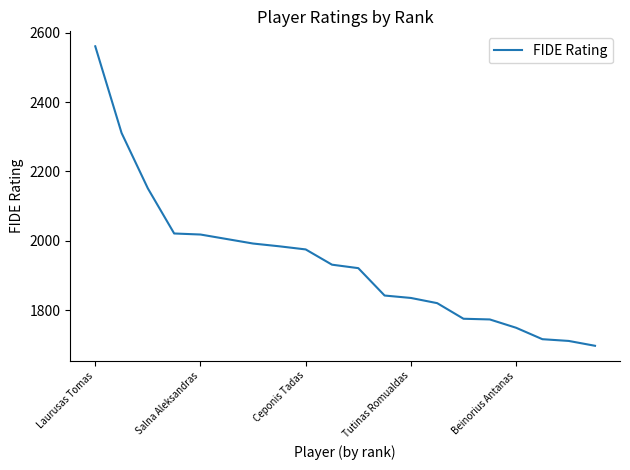

What is the greatest value displayed?

2561